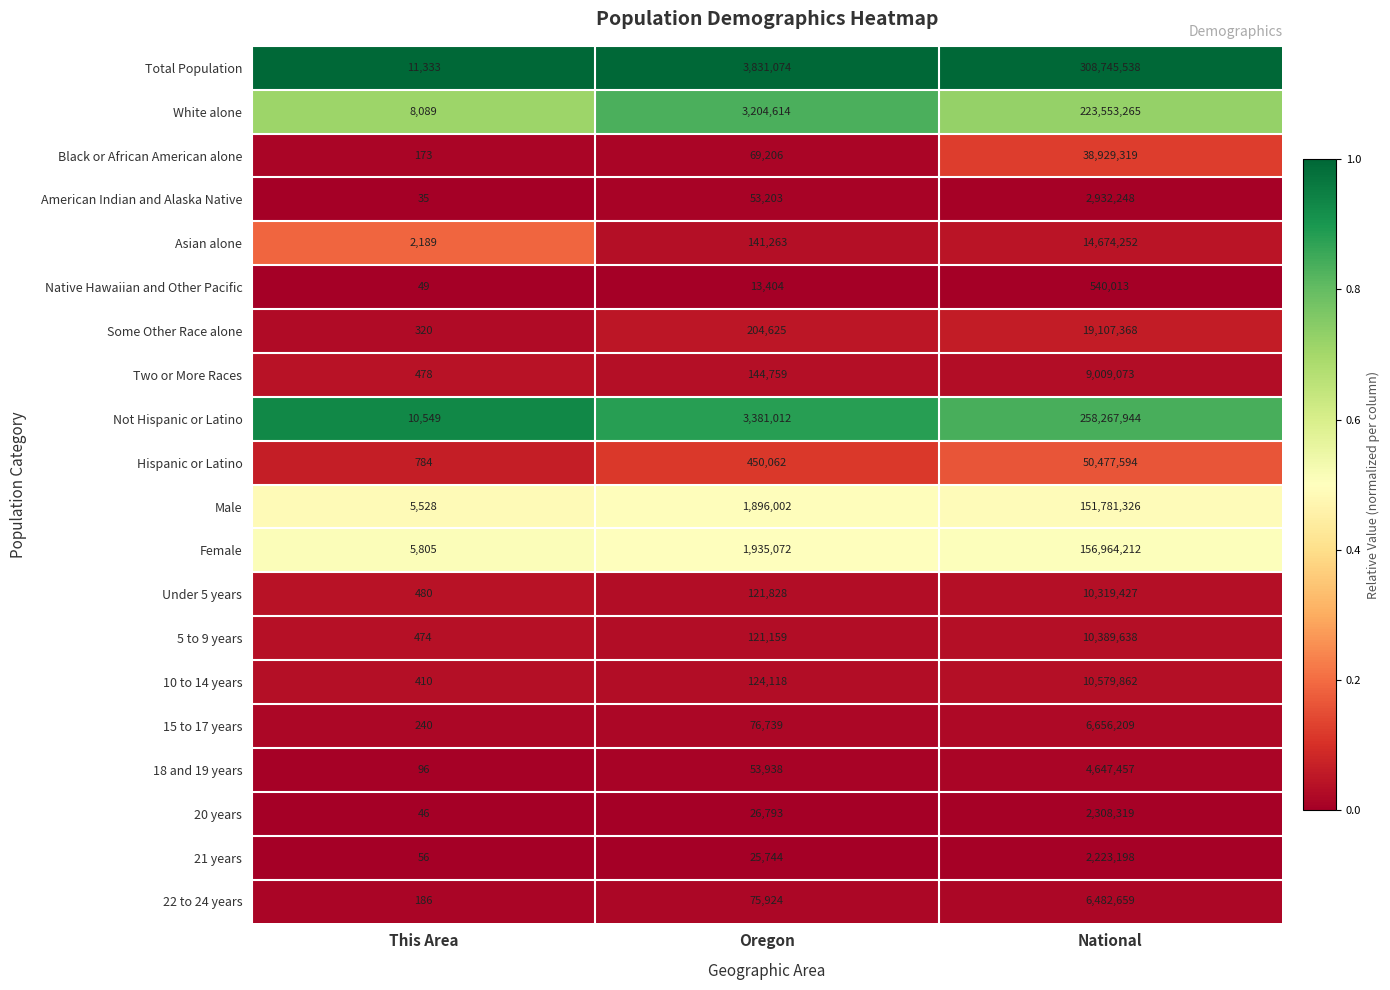

At which label is Under 5 years closest to 5159953?

Oregon